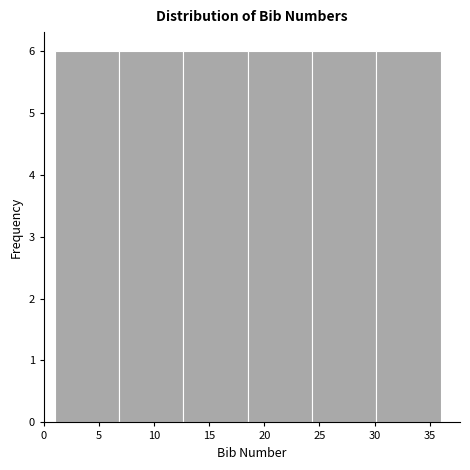

Reading left to right, list every bar in this chart as the range it spans on the x-axis followed by its height. Neither the bar edges nor the heights are printed on the chart, so give them approximately, as read against the axes.

1.0 to 7.0: 6
7.0 to 12.5: 6
12.5 to 18.5: 6
18.5 to 24.5: 6
24.5 to 30.0: 6
30.0 to 36.0: 6